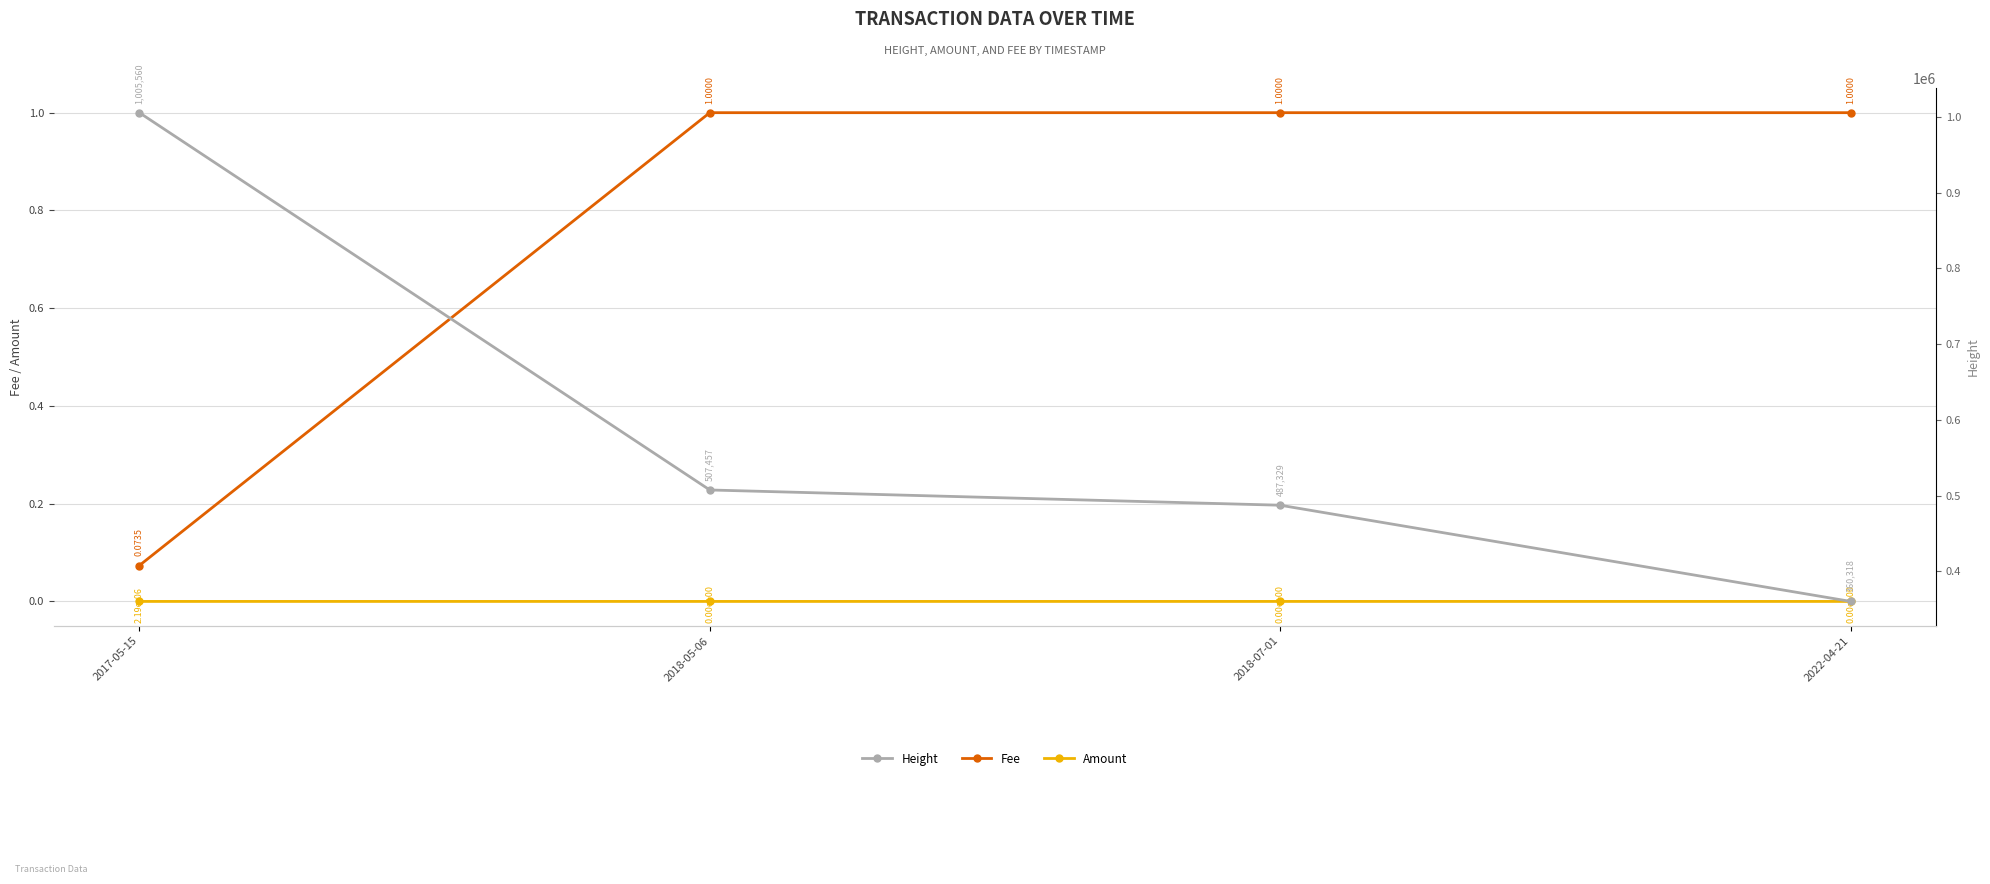

Which series has the largest range (max minus min)?

Height